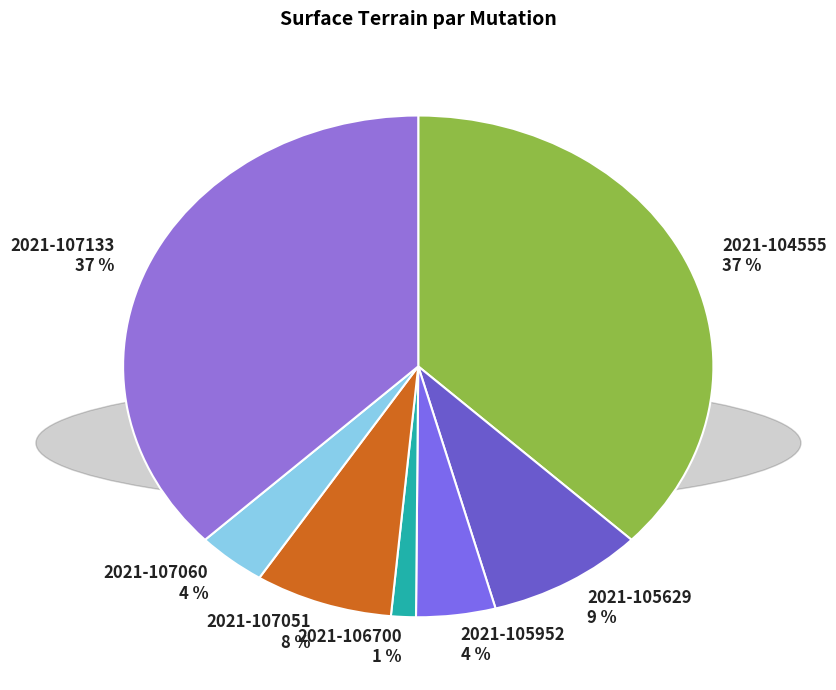

What percentage is the 2021-107060 slice, to the nearest percent?

4%